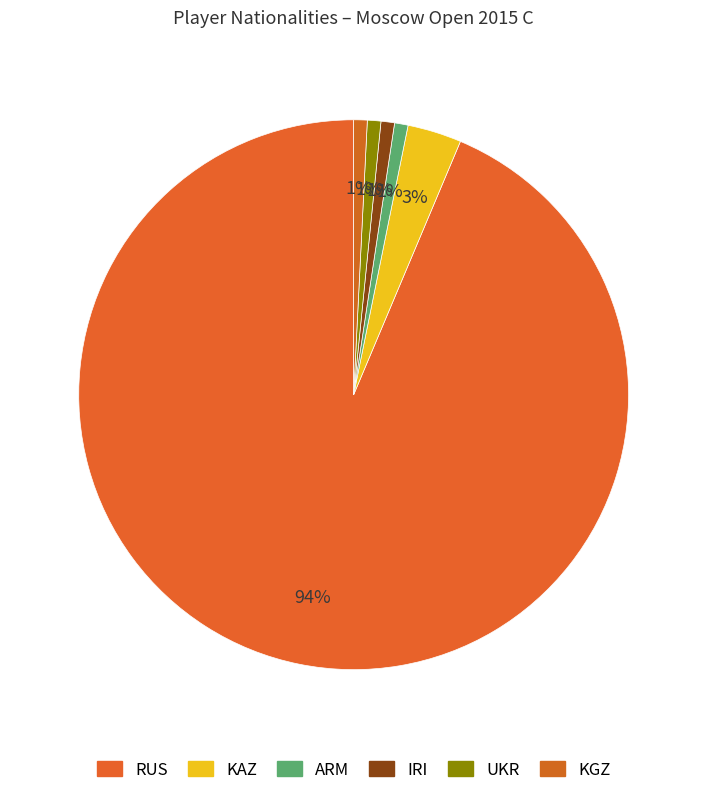

Does RUS account for over 50% of the chart?

Yes